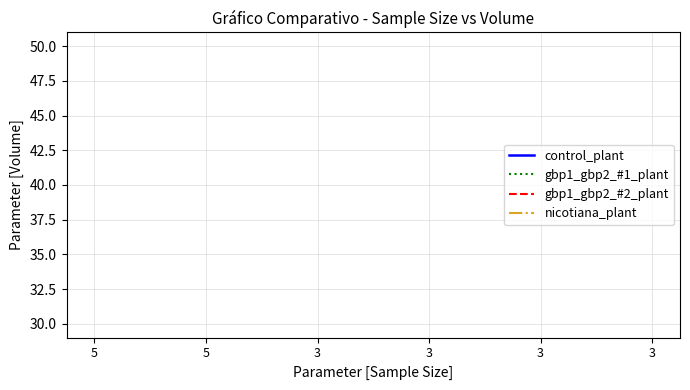

True or false: control_plant and gbp1_gbp2_#1_plant cross at least once.

False